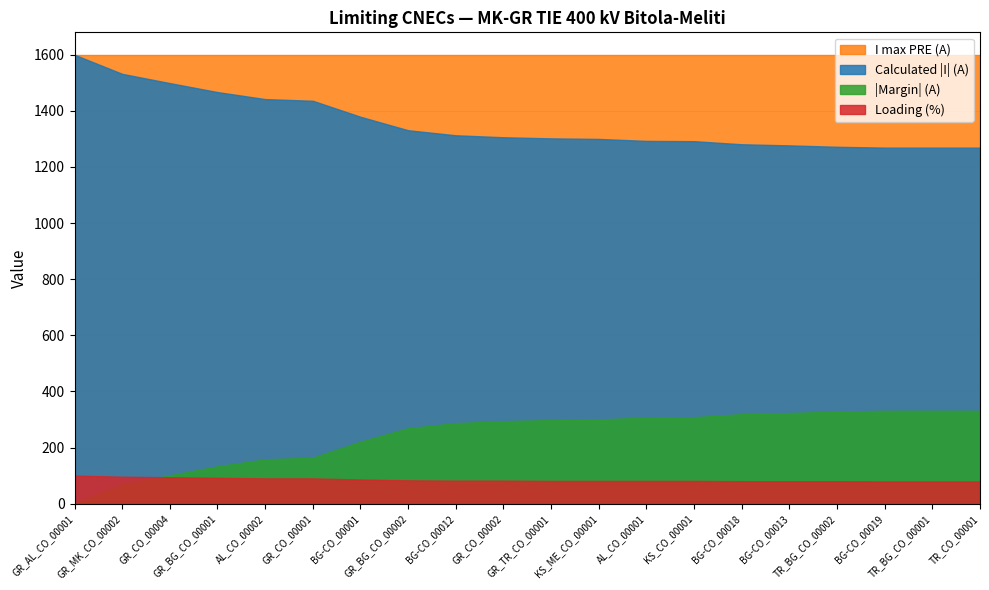

Where does the Loading (%) series first go above 82?

GR_AL_CO_00001